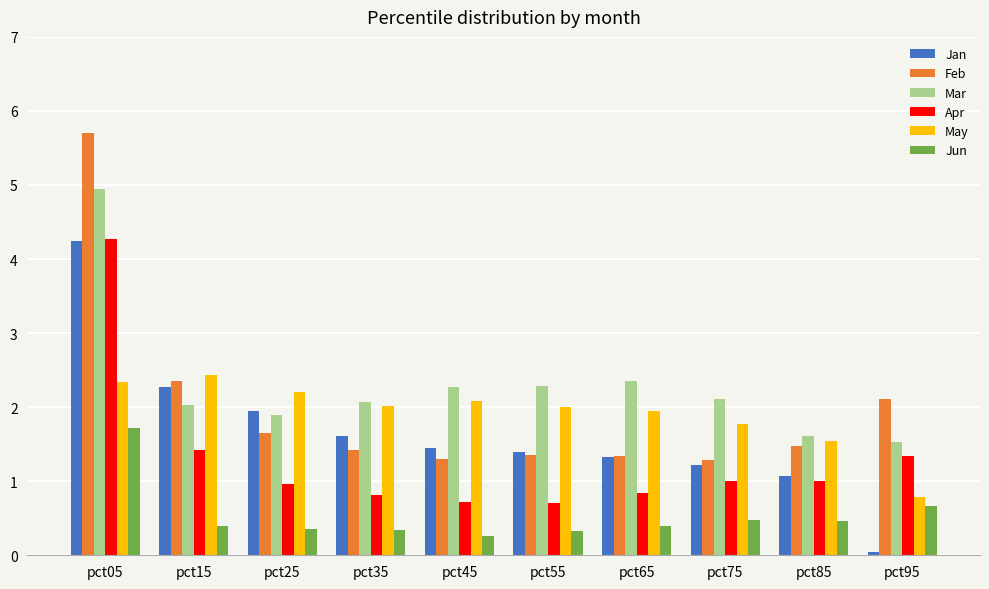

What is the difference between the maximum and minimum values in the Jun series?

1.5